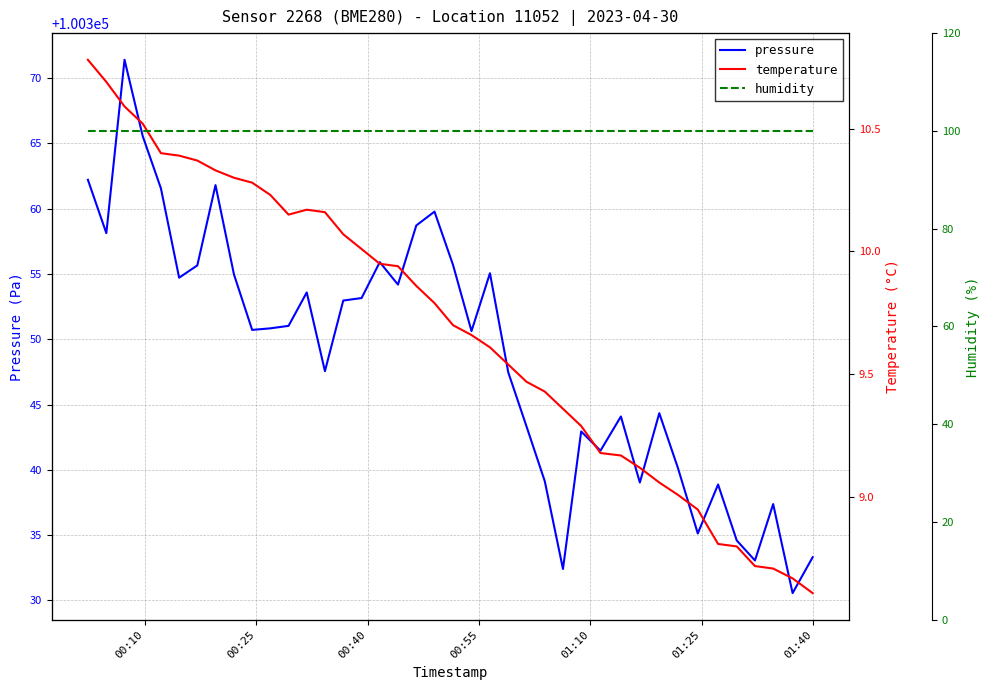

What is the maximum value for pressure?

100371.4